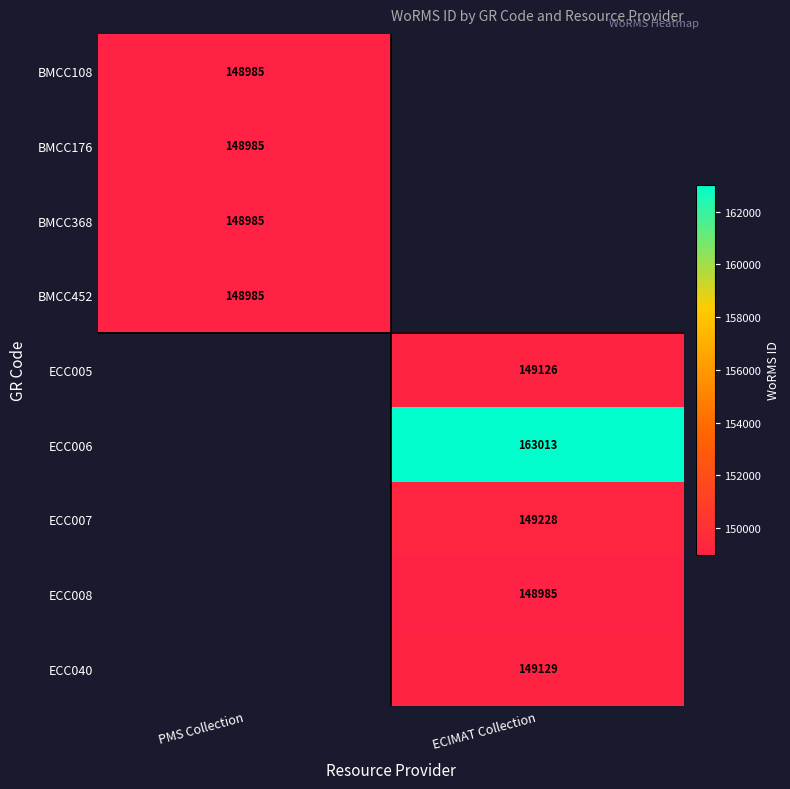

How many data points does each series have?

2